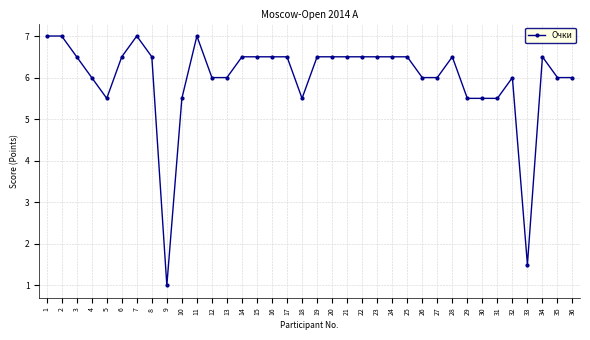

Reading left to right, what are all the values shown in this chart?

1=7.0	2=7.0	3=6.5	4=6.0	5=5.5	6=6.5	7=7.0	8=6.5	9=1.0	10=5.5	11=7.0	12=6.0	13=6.0	14=6.5	15=6.5	16=6.5	17=6.5	18=5.5	19=6.5	20=6.5	21=6.5	22=6.5	23=6.5	24=6.5	25=6.5	26=6.0	27=6.0	28=6.5	29=5.5	30=5.5	31=5.5	32=6.0	33=1.5	34=6.5	35=6.0	36=6.0